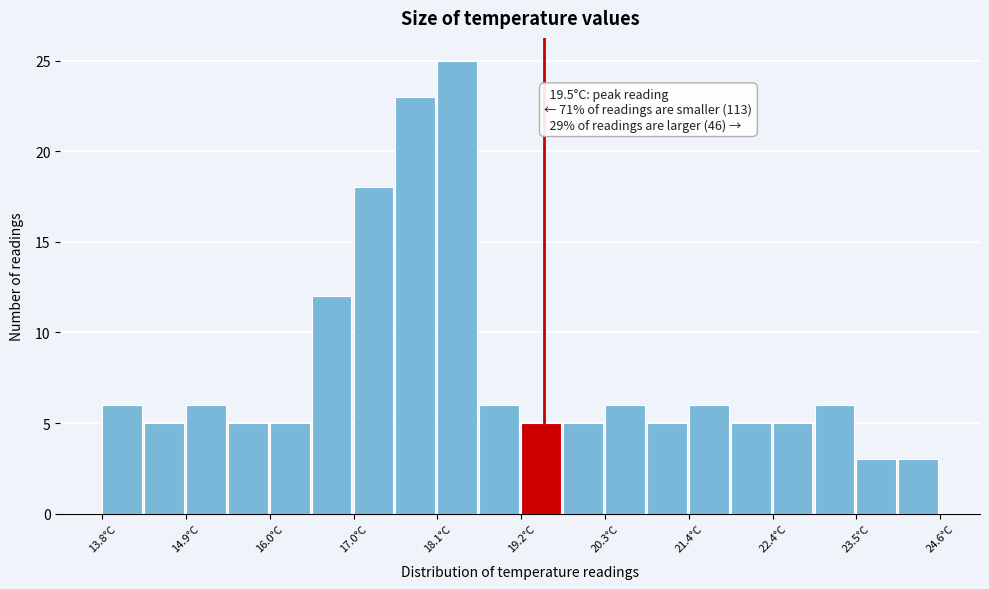

Around what value on the x-axis is the tallest bar? Give the approximate position of its centre, as read against the axis.

18.4